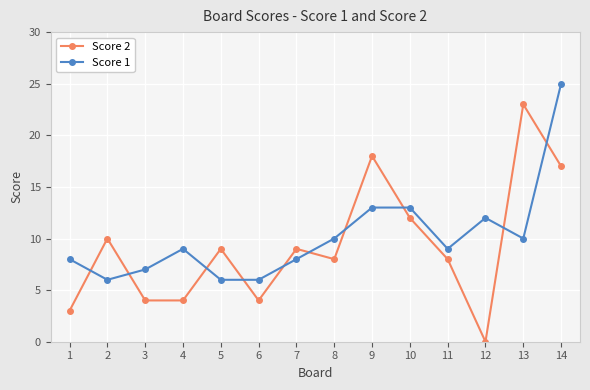

What is the value of the Score 2 point at the 14th from the left?

17